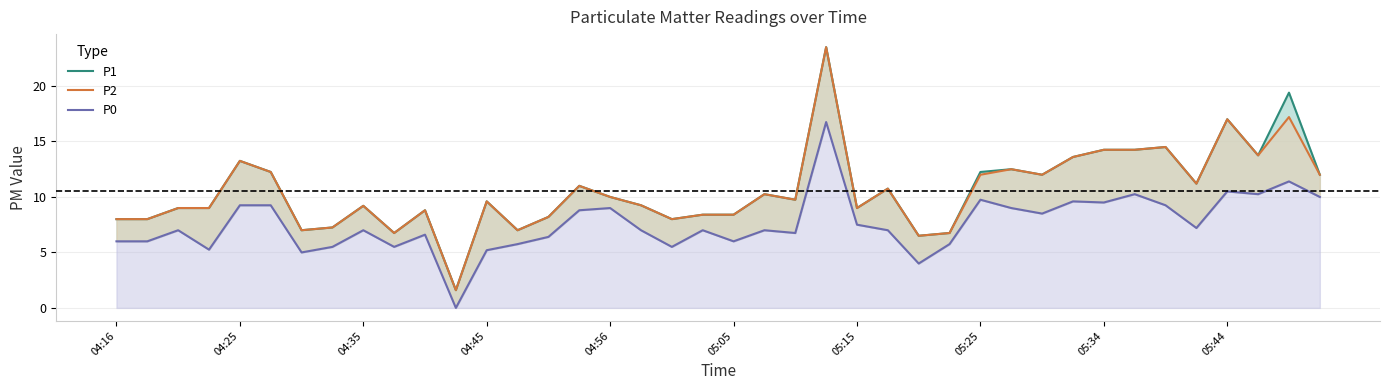

Which series has the largest range (max minus min)?

P1